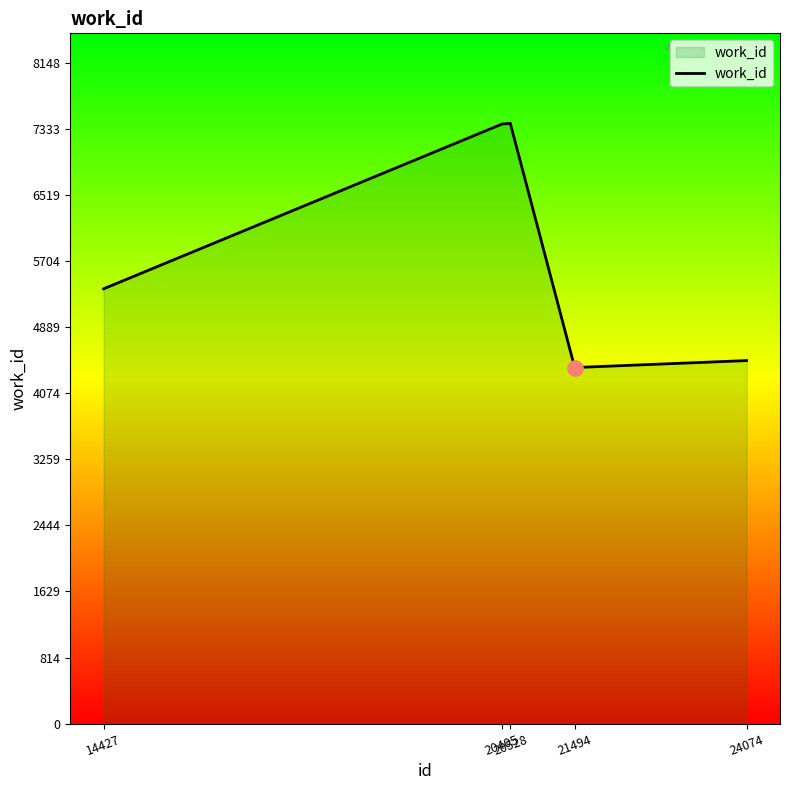

Between 24074 and 20405, which is larger?

20405